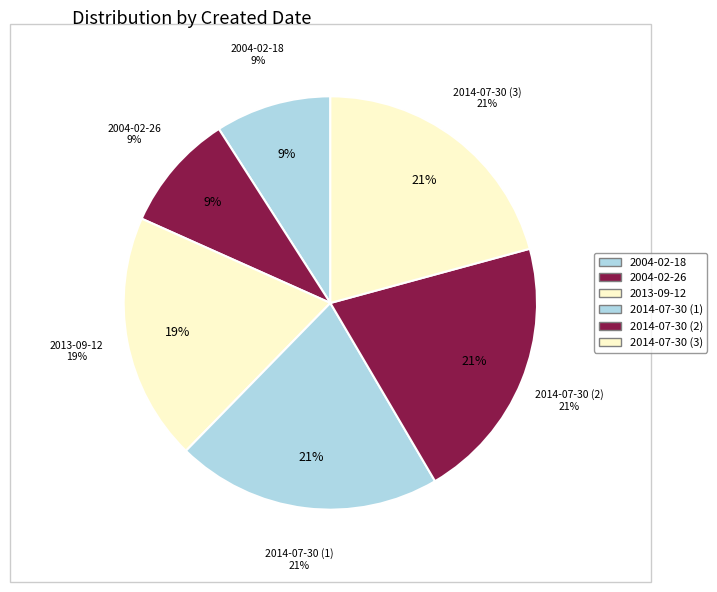

True or false: 2004-02-18 accounts for 1% of the total.

False